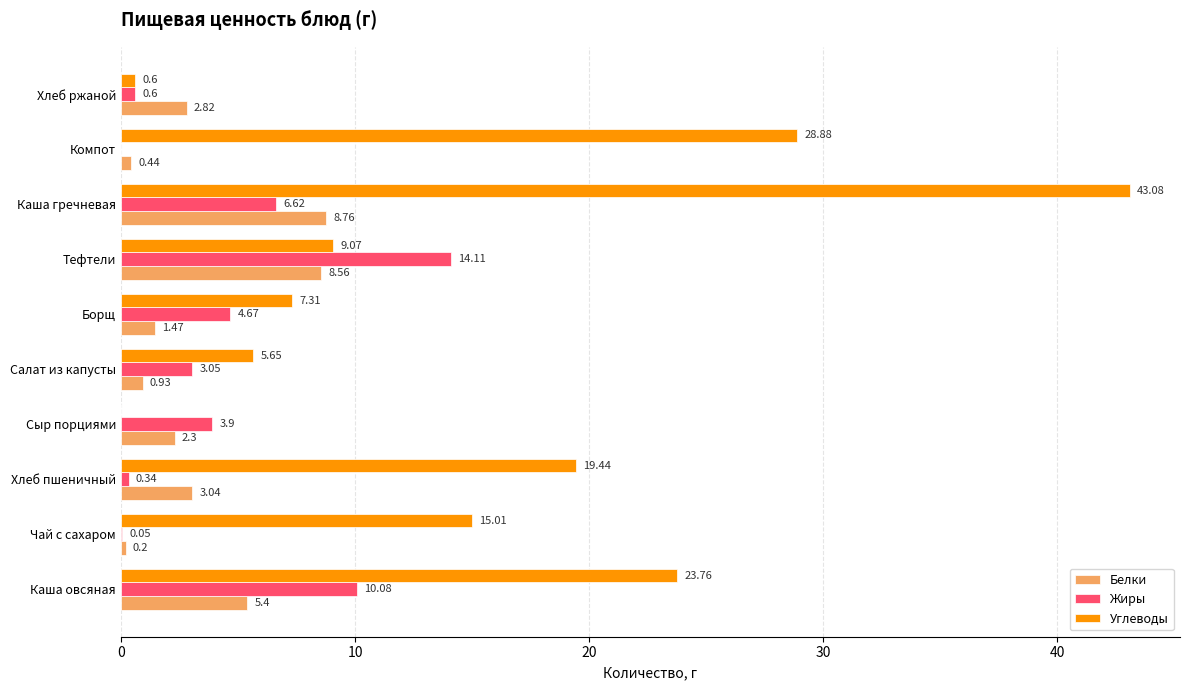

What is the sum of all Белки values?

33.9